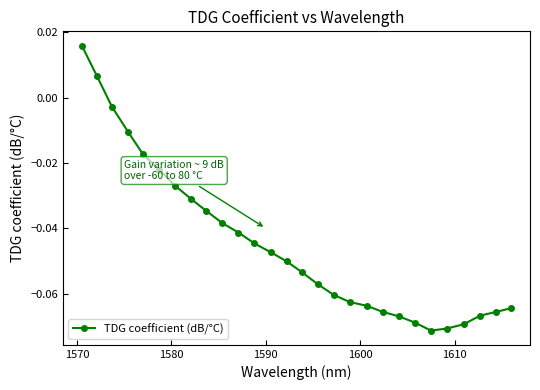

How many values exceed 0?

2